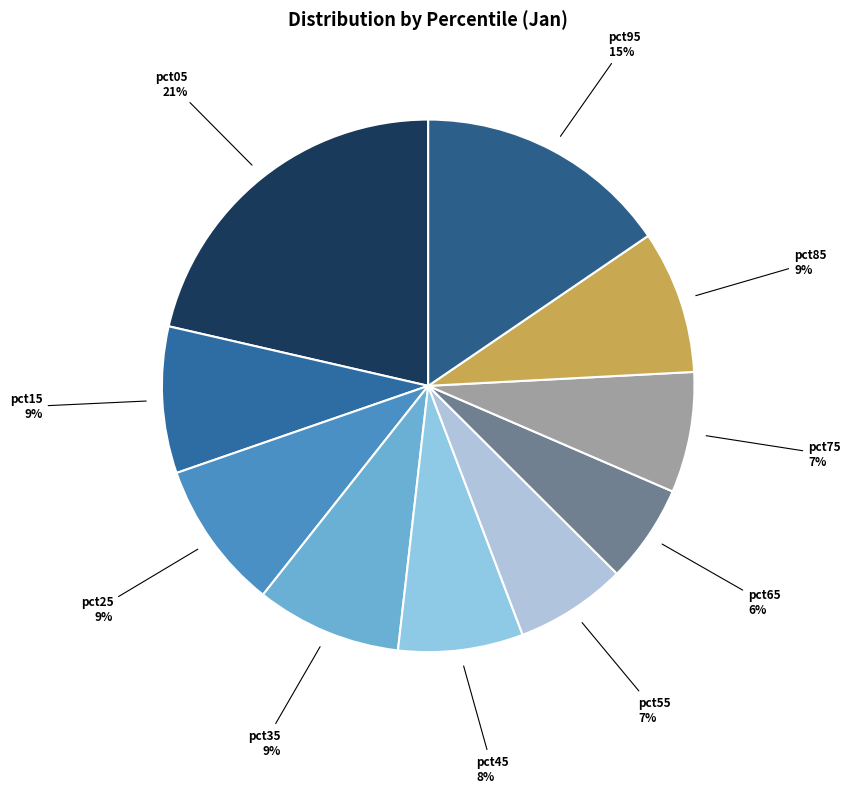

True or false: pct95 accounts for 15% of the total.

True